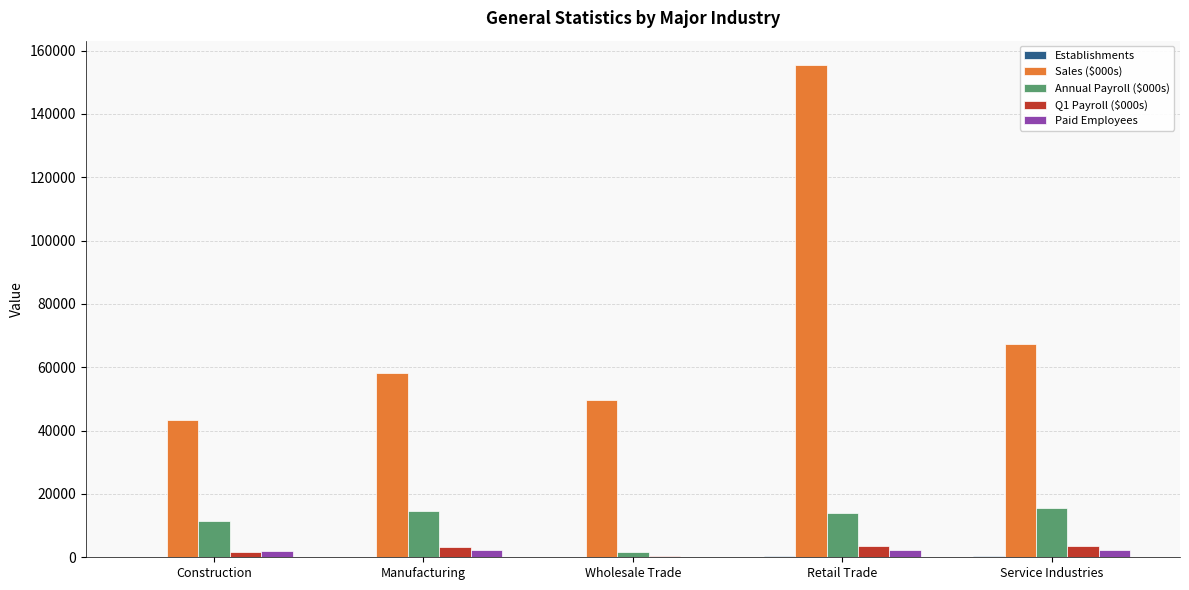

How many categories are shown in the chart?

5